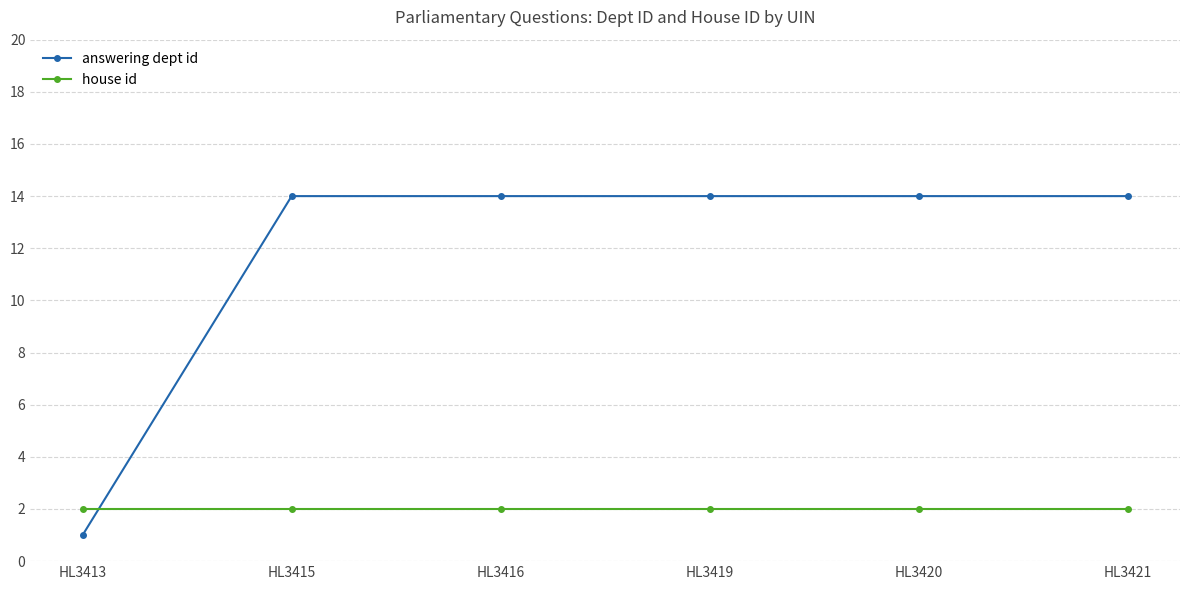

What is the maximum value for answering dept id?

14